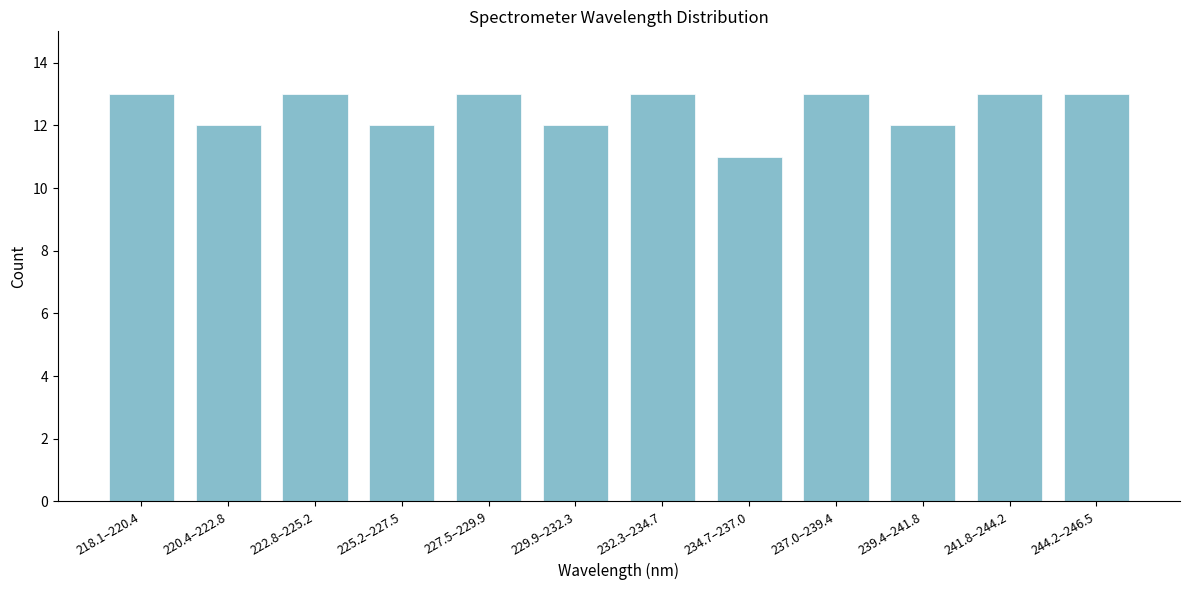

Reading left to right, transcribe all the data shown in this chart.

218.1–220.4=13	220.4–222.8=12	222.8–225.2=13	225.2–227.5=12	227.5–229.9=13	229.9–232.3=12	232.3–234.7=13	234.7–237.0=11	237.0–239.4=13	239.4–241.8=12	241.8–244.2=13	244.2–246.5=13